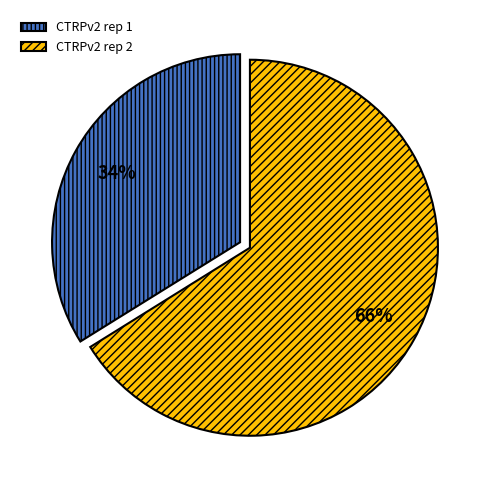

To the nearest percent, what percentage of the pie is CTRPv2 rep 2?

66%